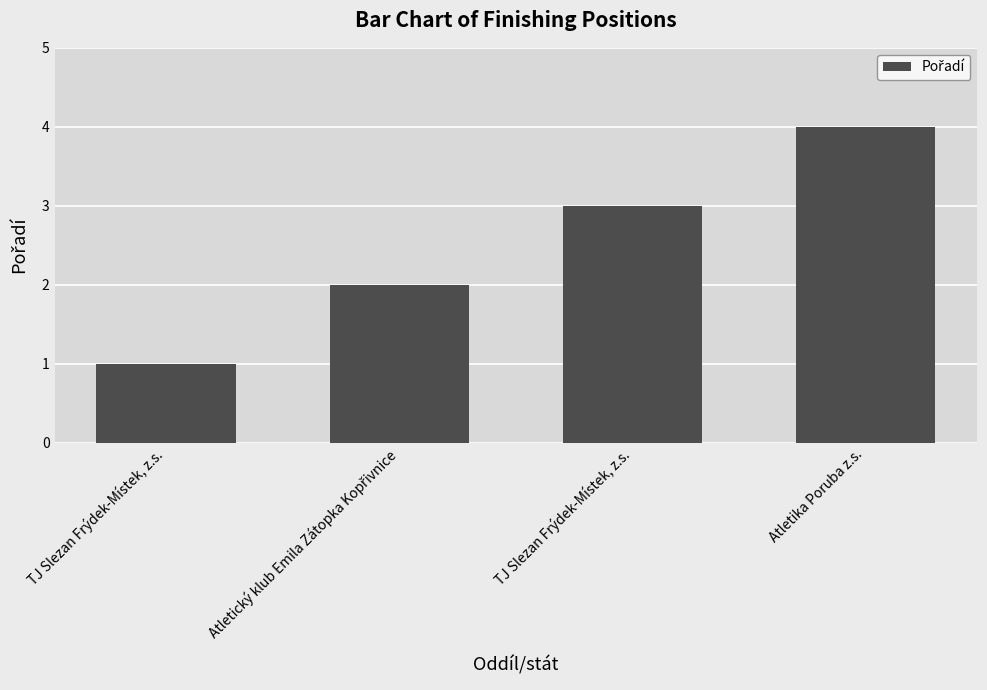

Are the bars horizontal?

No